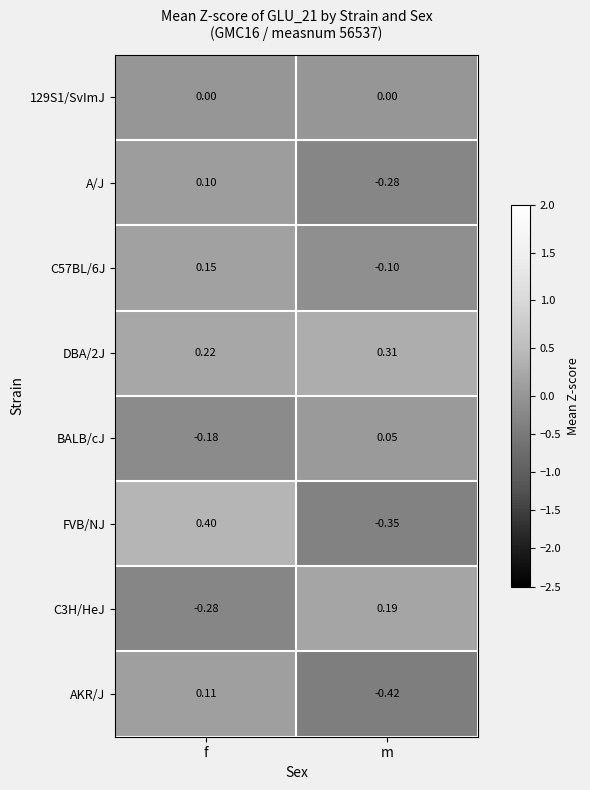

Count the number of data series in this chart.

8